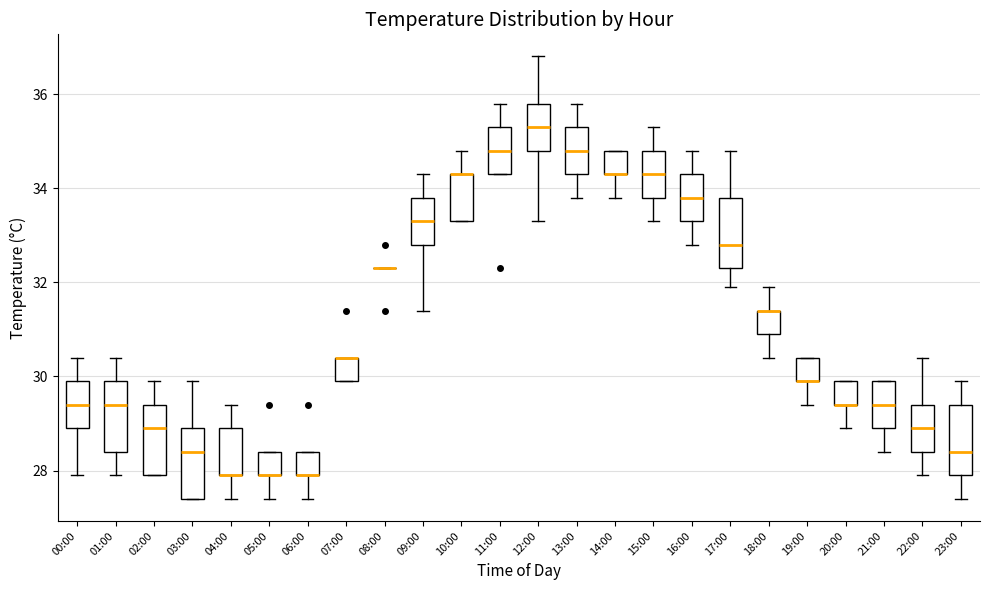

Where is the upper edge of the box for 19:00 on the y-axis? The values are not printed on the chart, so give them approximately, as read against the axis.

30.4